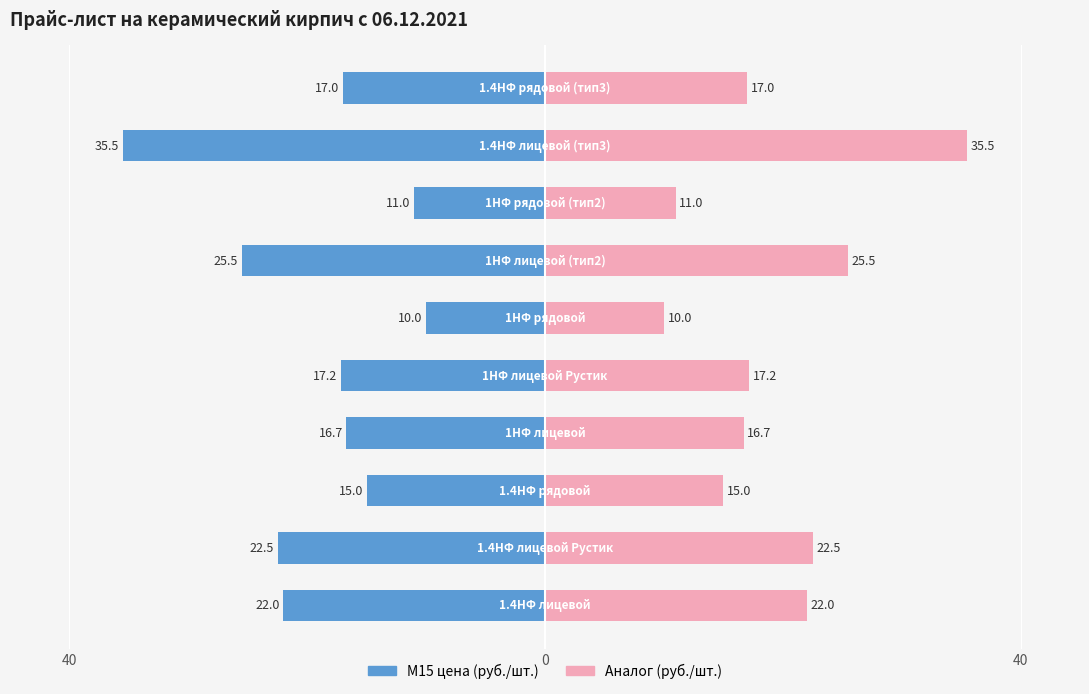

How many values in the Аналог (руб./шт.) series exceed 17?

5